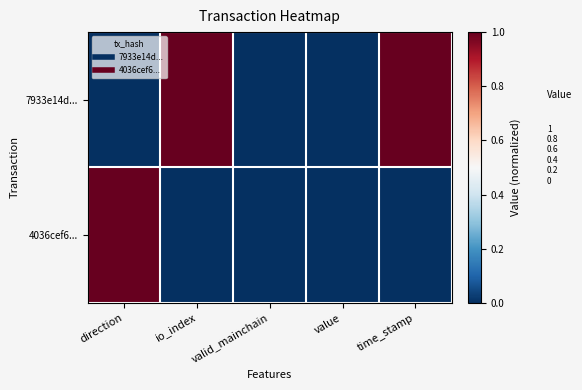

What is the spread (max minus min) of values at direction?

1